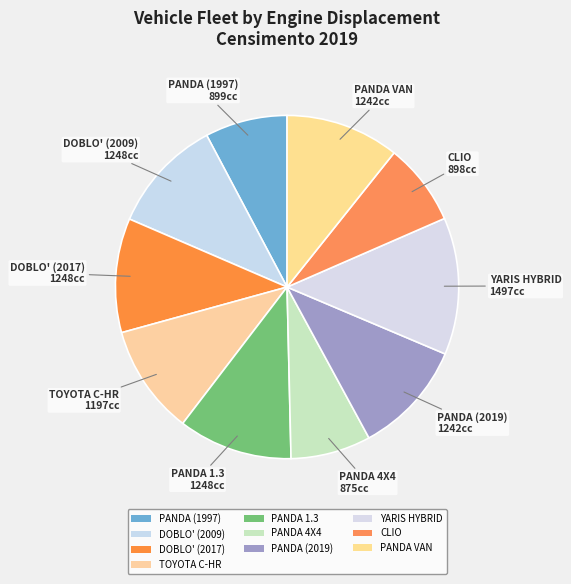

How many slices are in this pie chart?

10